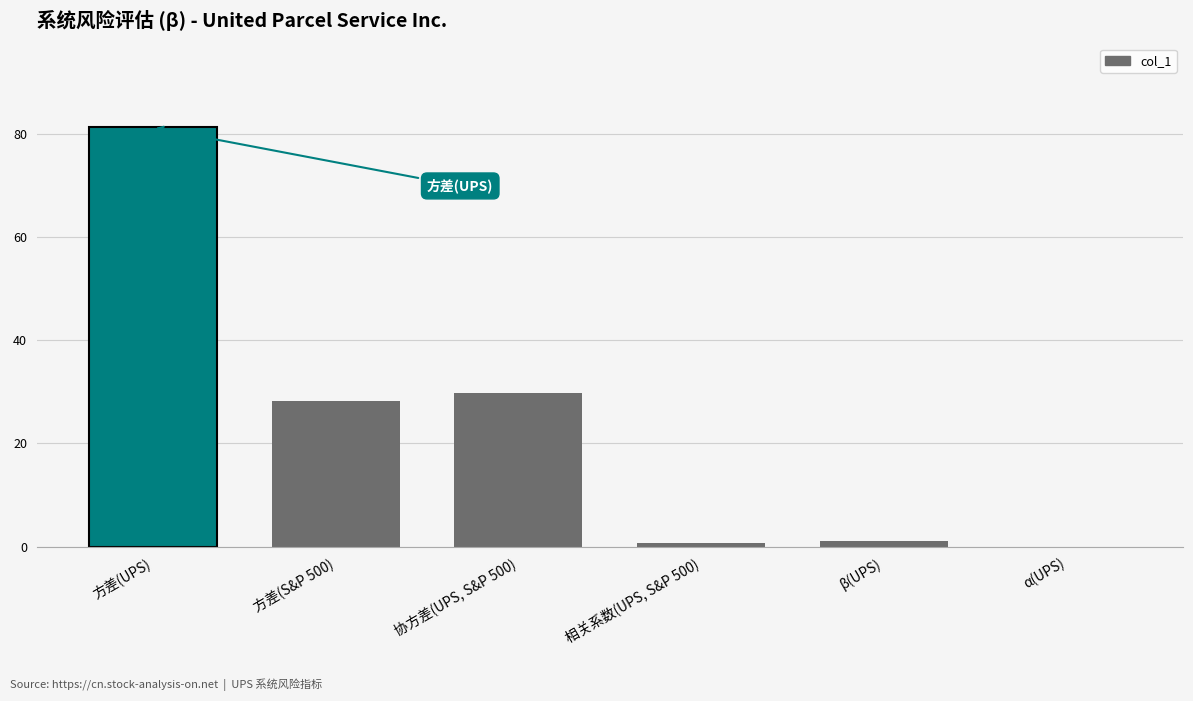

What value does the data have at 相关系数(UPS, S&P 500)?

0.6